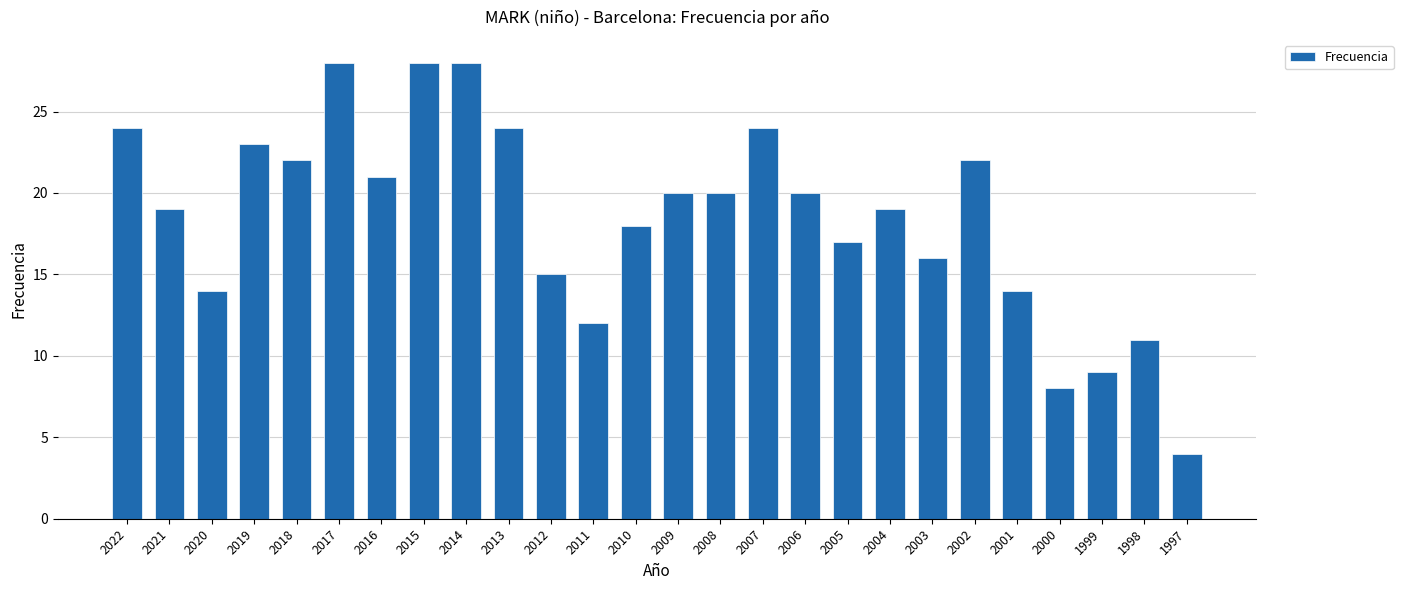

Approximately how many times larger is the value at 1998 compared to 2004?

0.6